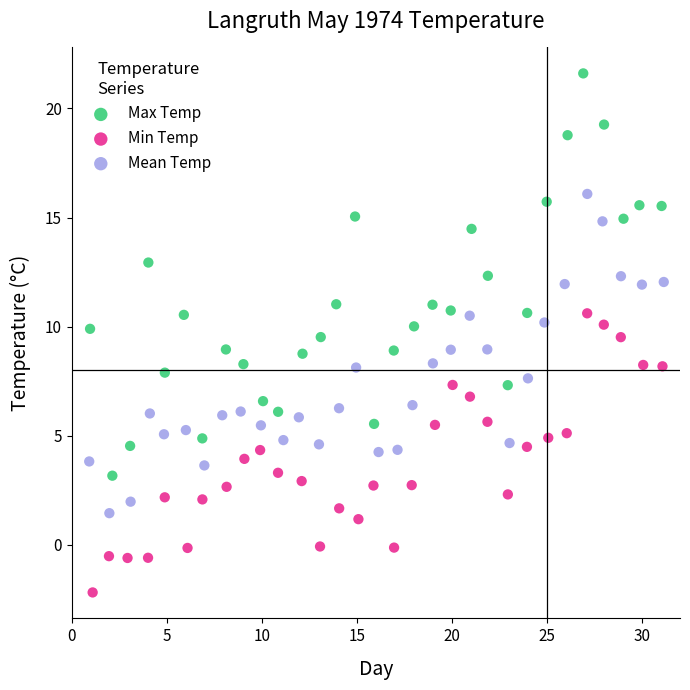

Which series contains the lowest Y value?

Min Temp